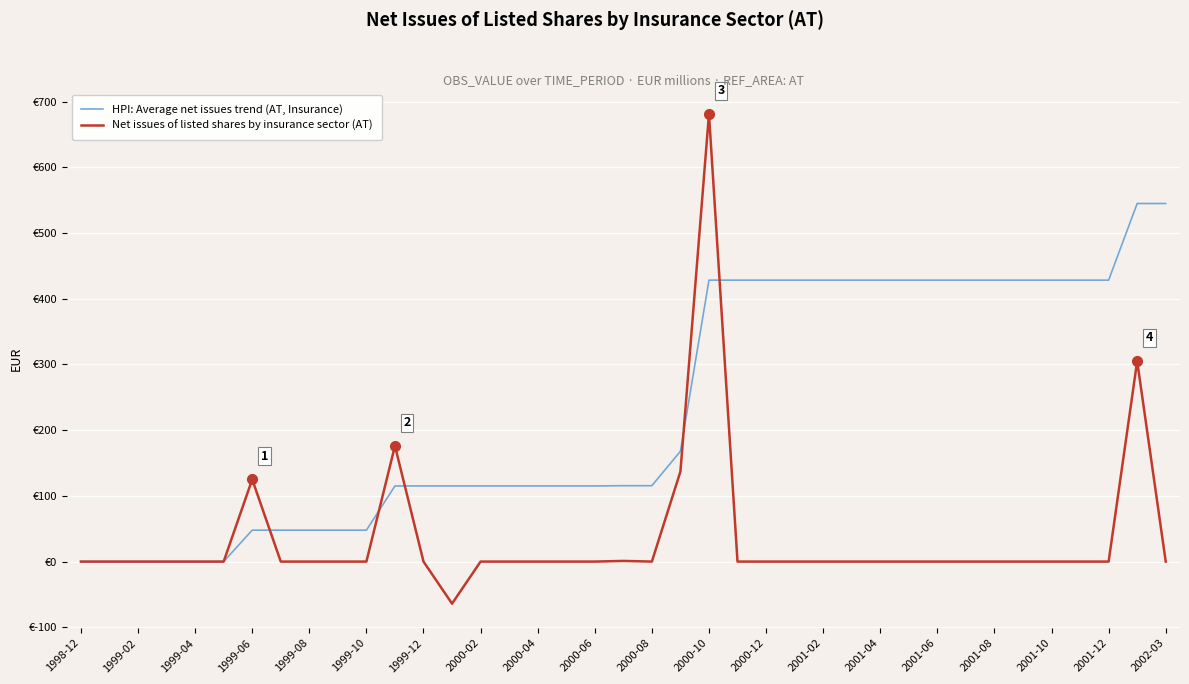

Does the chart display data point markers on the line(s)?

No